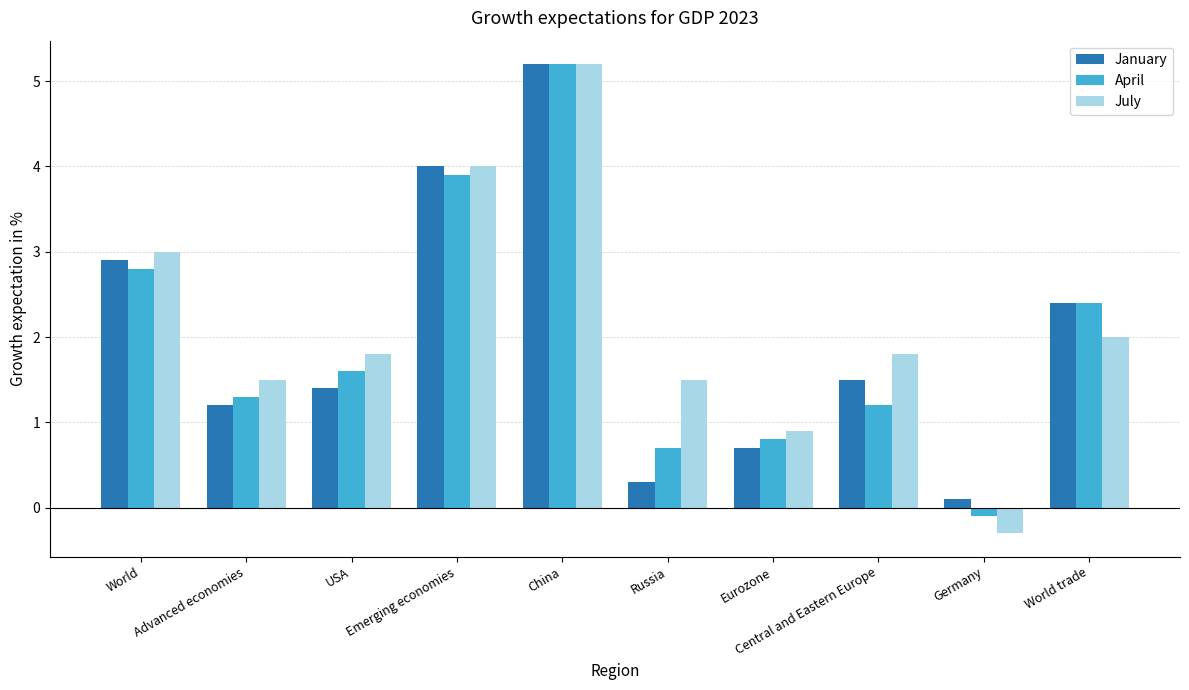

True or false: April has a value of 1.2 at Russia.

False